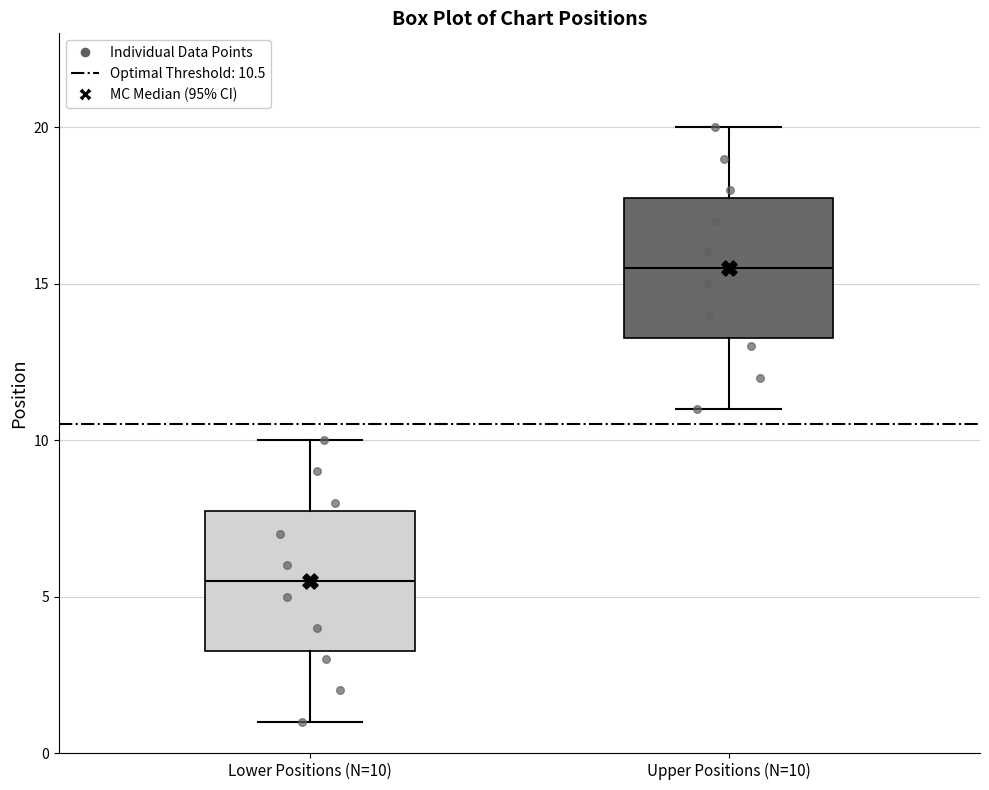

Which box's median line is the highest?

Upper Positions (N=10)